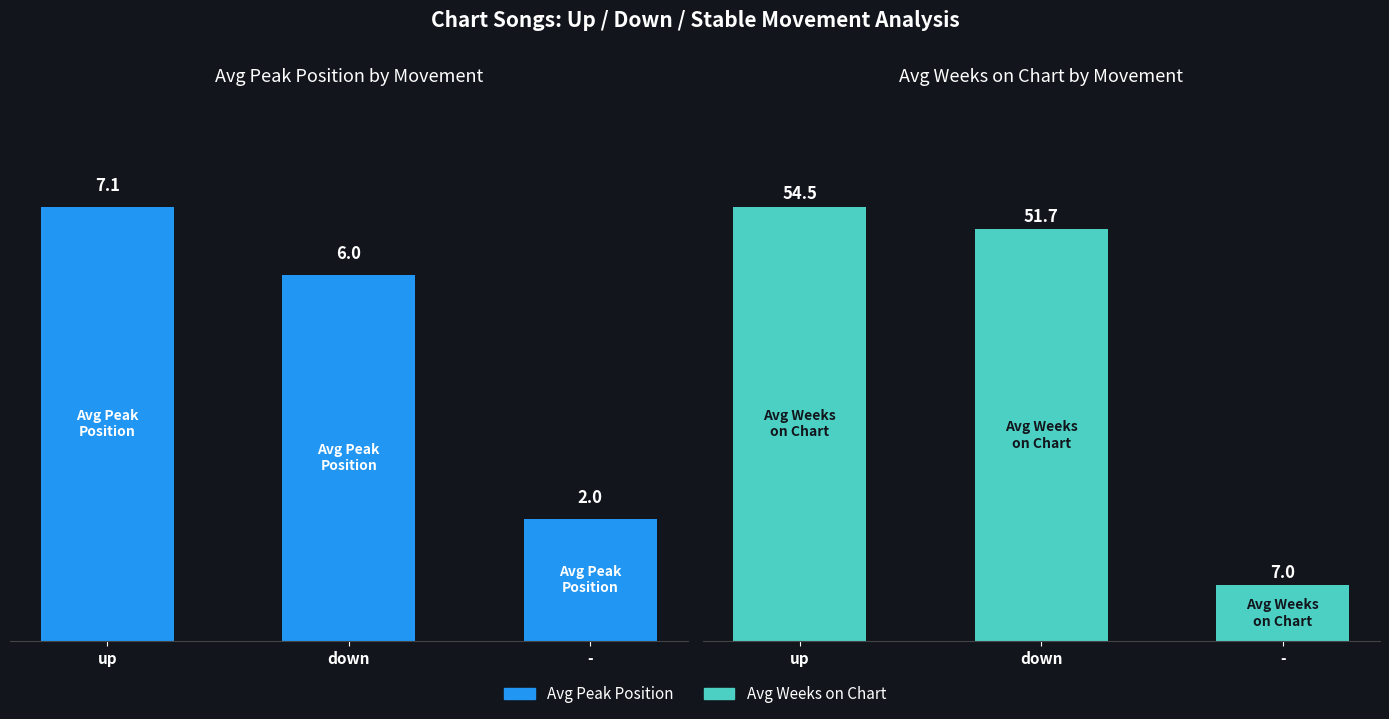

Between - and down, which is larger?

down